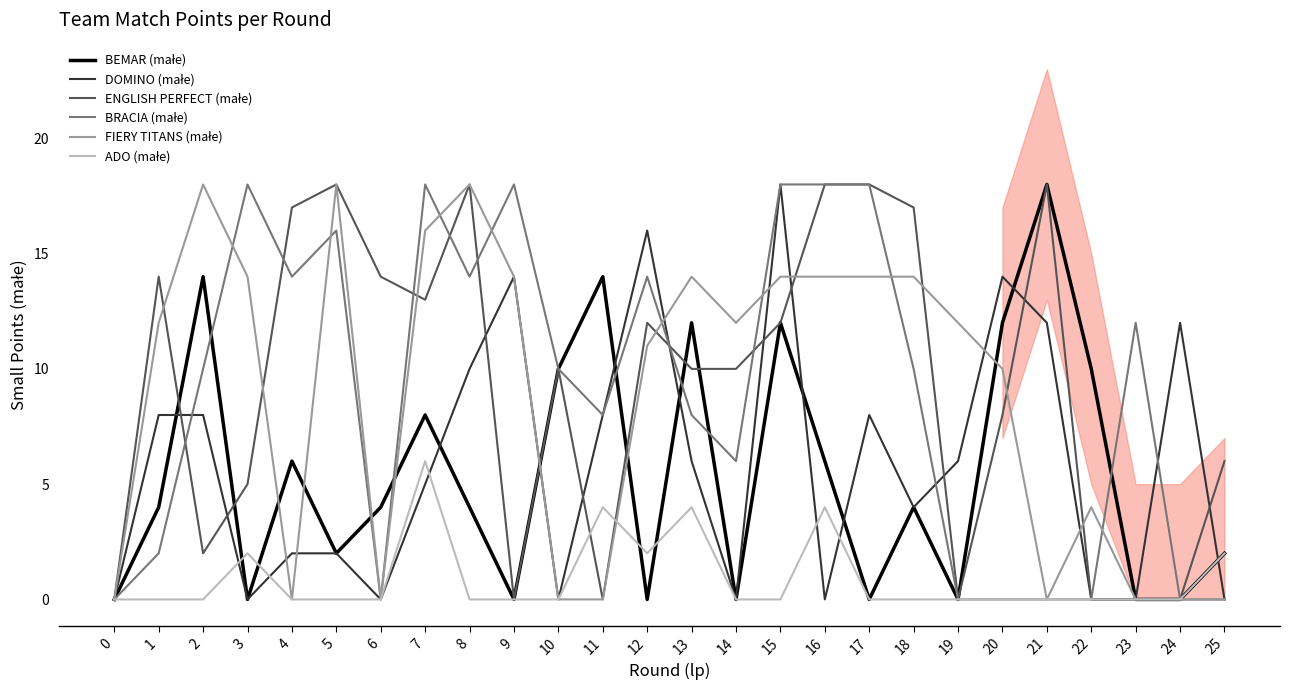

Is this an area chart (filled region under the line)?

No